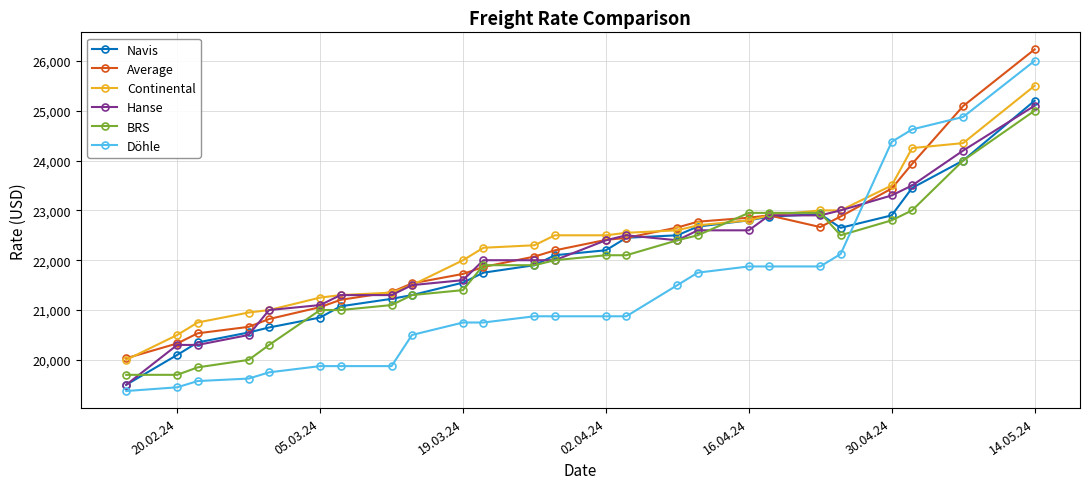

True or false: Navis and Average cross at least once.

True